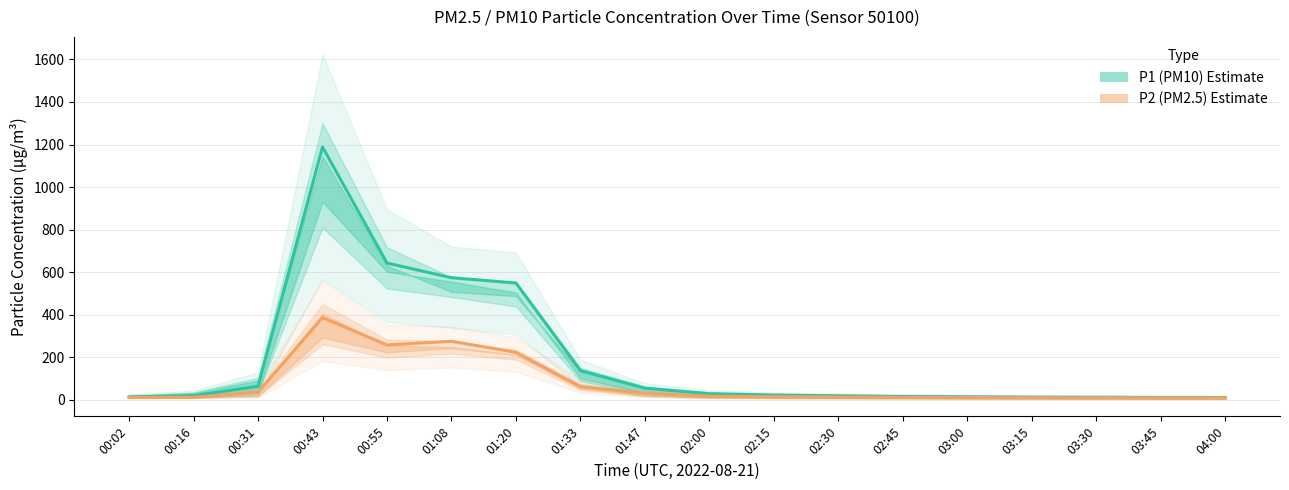

At 01:47, list the series in order from largest to smallest.

P1 (PM10) Estimate, P2 (PM2.5) Estimate